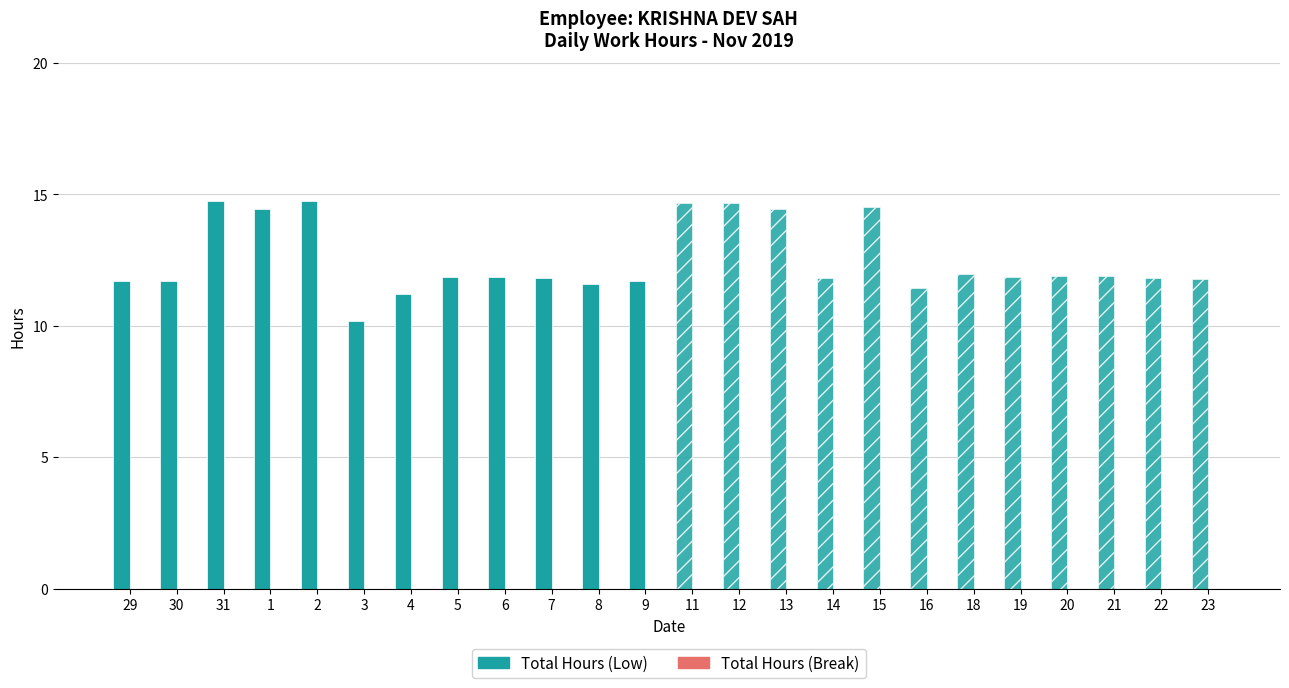

Between 9 and 8, which is larger?

9